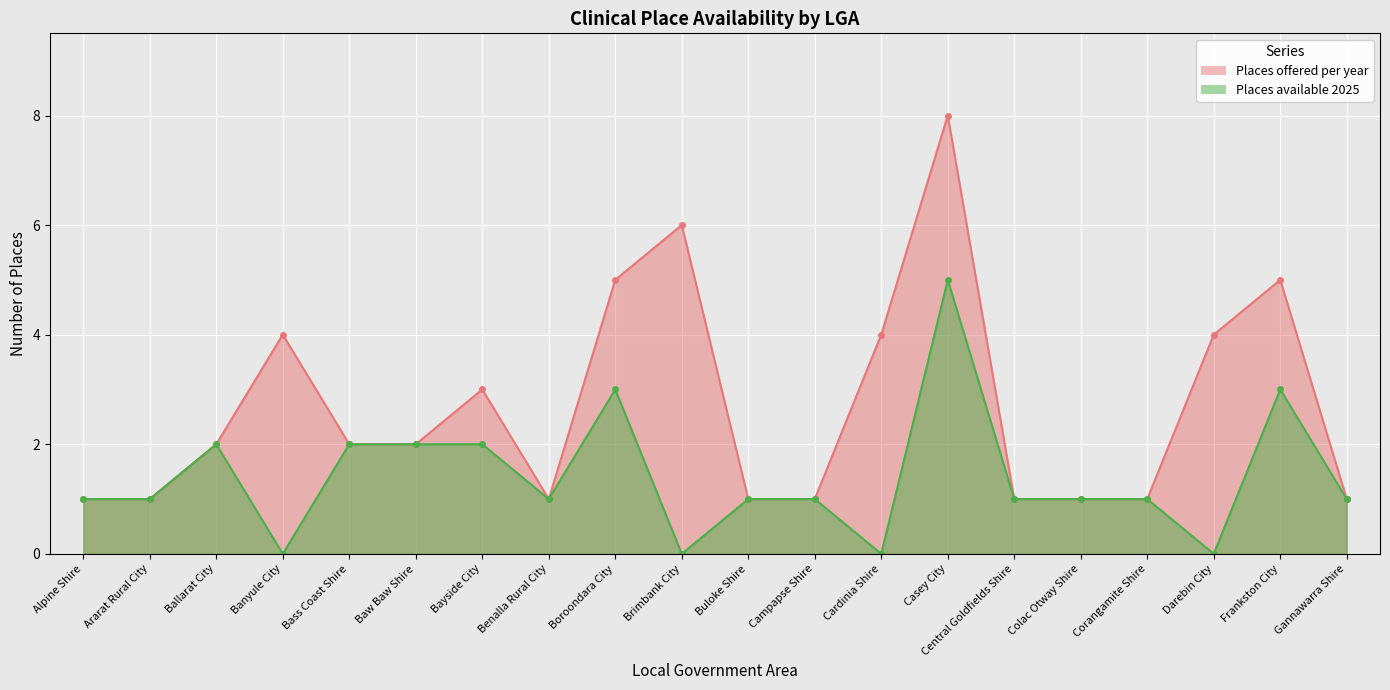

Reading left to right, extract all data points from this chart.

Places offered per year: Alpine Shire=1	Ararat Rural City=1	Ballarat City=2	Banyule City=4	Bass Coast Shire=2	Baw Baw Shire=2	Bayside City=3	Benalla Rural City=1	Boroondara City=5	Brimbank City=6	Buloke Shire=1	Campapse Shire=1	Cardinia Shire=4	Casey City=8	Central Goldfields Shire=1	Colac Otway Shire=1	Corangamite Shire=1	Darebin City=4	Frankston City=5	Gannawarra Shire=1
Places available 2025: Alpine Shire=1	Ararat Rural City=1	Ballarat City=2	Banyule City=0	Bass Coast Shire=2	Baw Baw Shire=2	Bayside City=2	Benalla Rural City=1	Boroondara City=3	Brimbank City=0	Buloke Shire=1	Campapse Shire=1	Cardinia Shire=0	Casey City=5	Central Goldfields Shire=1	Colac Otway Shire=1	Corangamite Shire=1	Darebin City=0	Frankston City=3	Gannawarra Shire=1